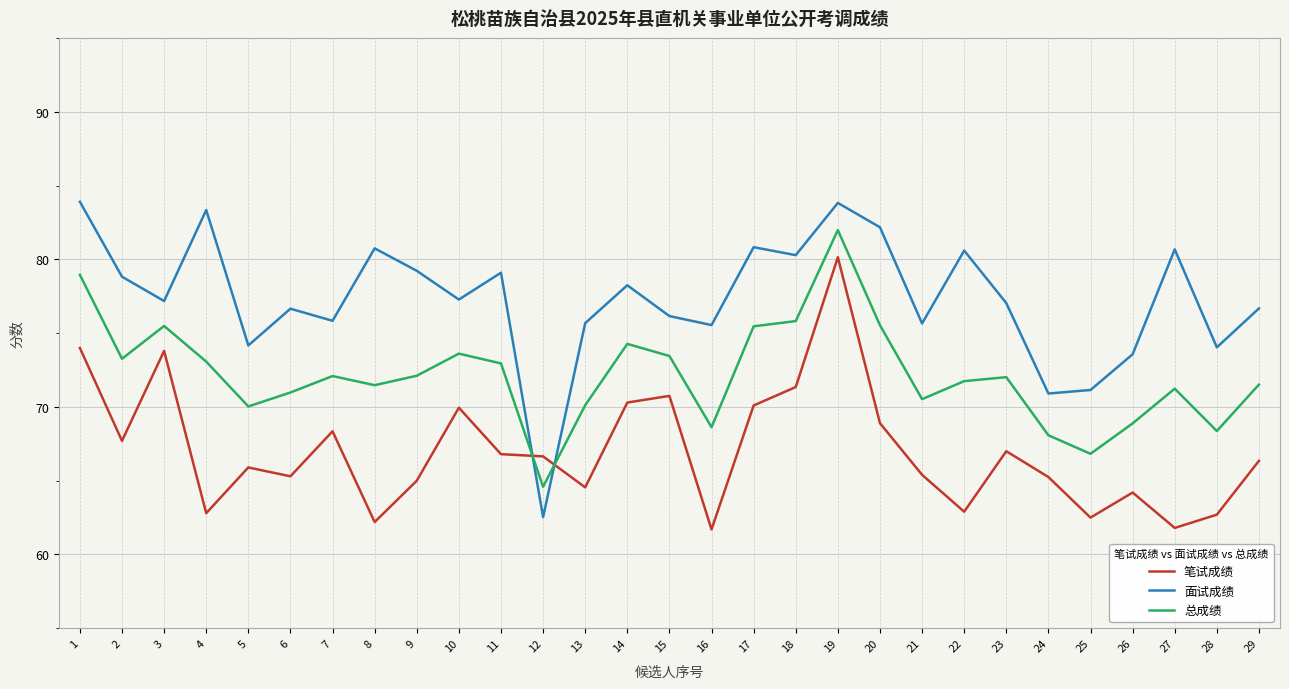

Rank the series by their average value, from lowest to highest.

笔试成绩, 总成绩, 面试成绩